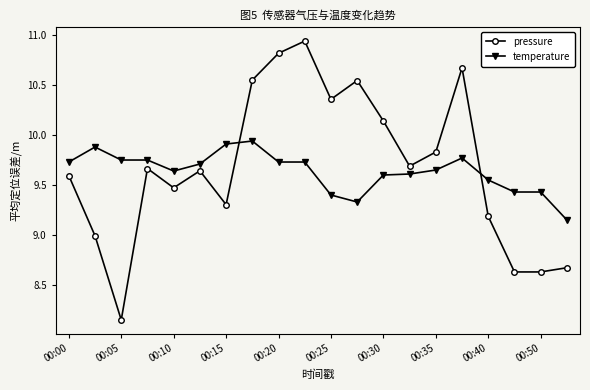

What is the value of the pressure point at the 9th from the left?

10.8